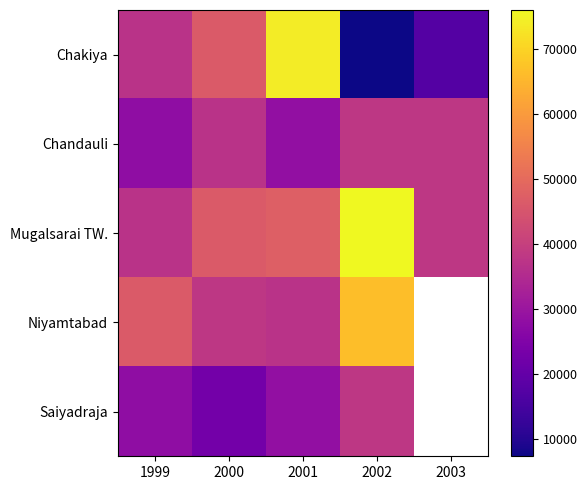

True or false: Mugalsarai TW. has a value of 38000.0 at 2003.

True